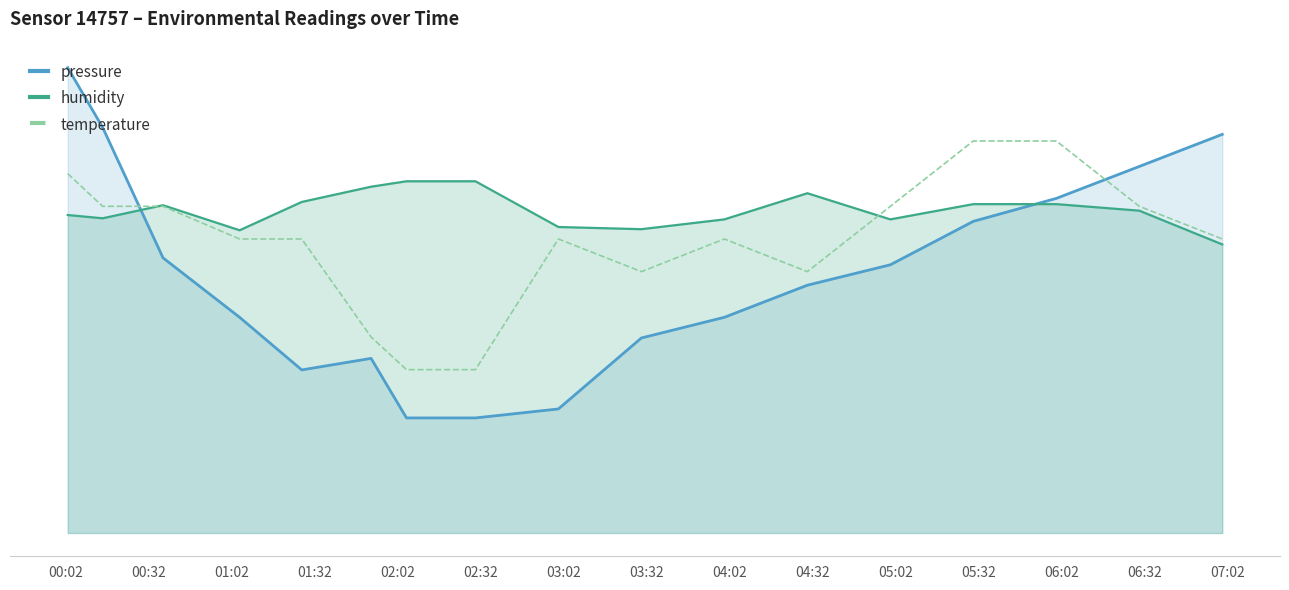

What is the maximum value shown in the chart?

71.2